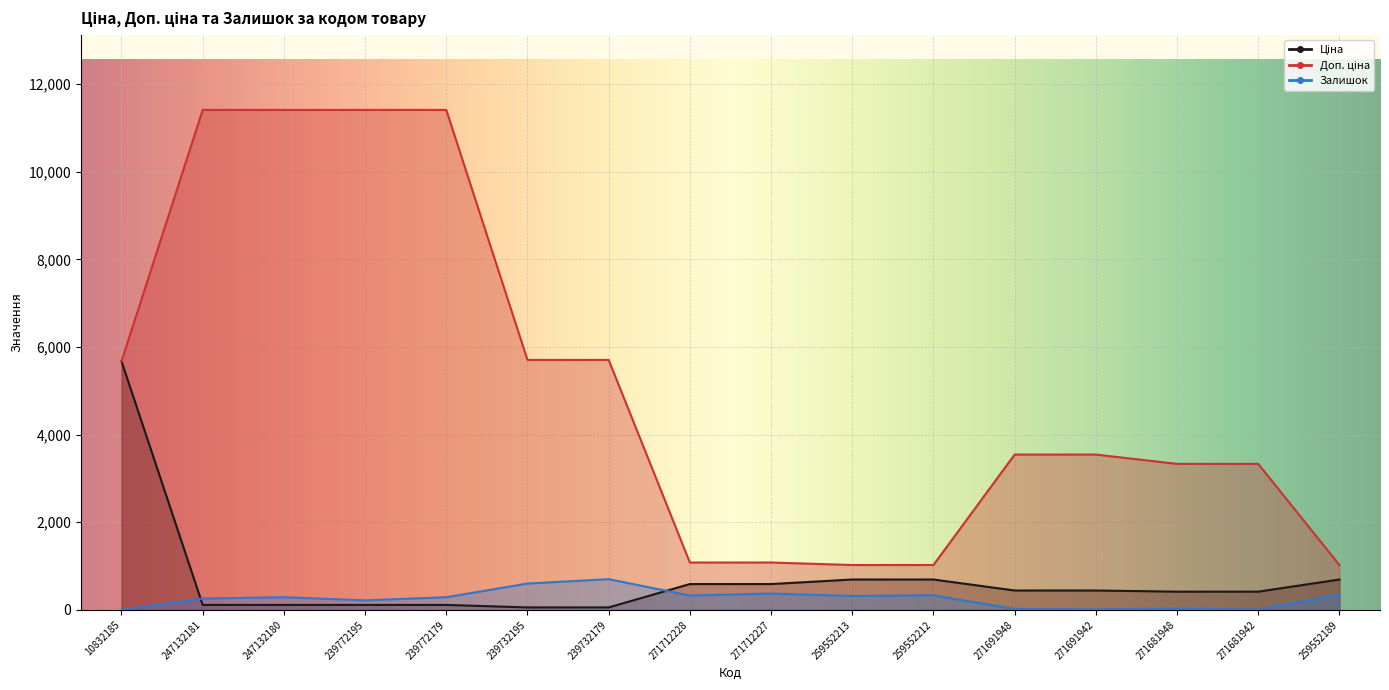

How many data points does each series have?

16